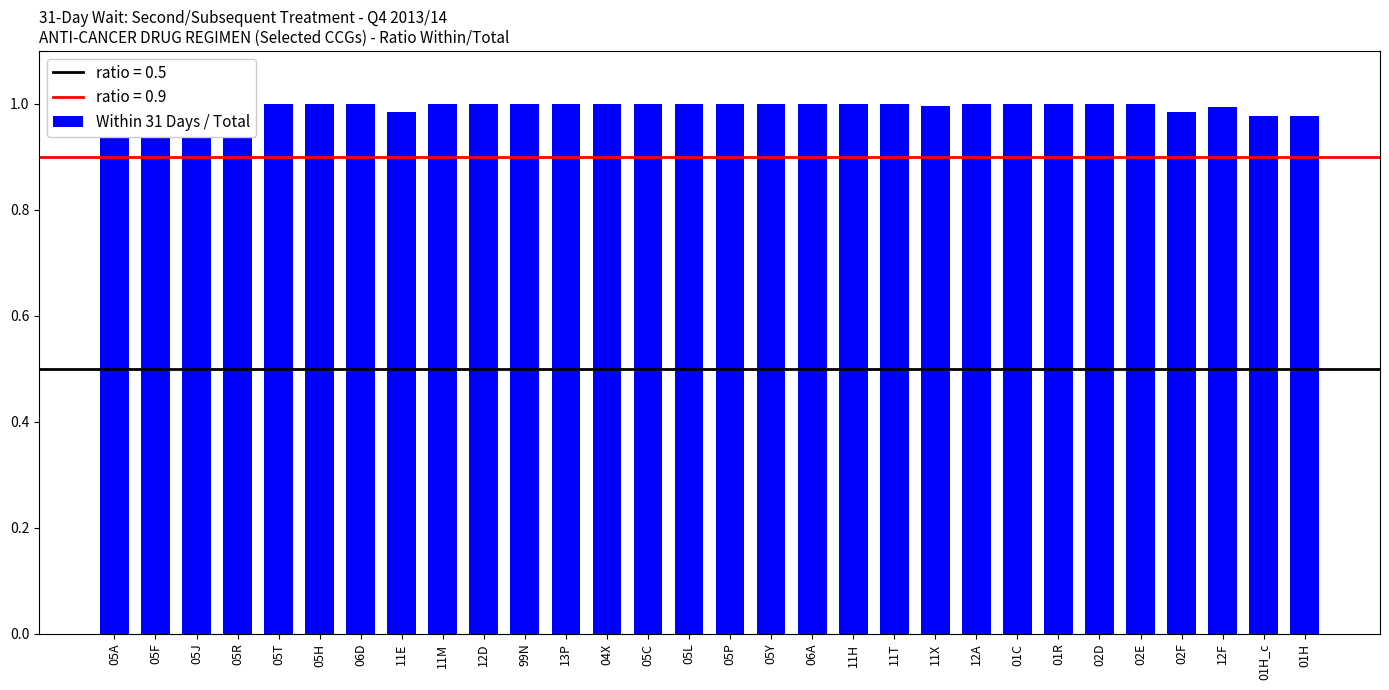

True or false: the data shows 1.0 at 05T.

True